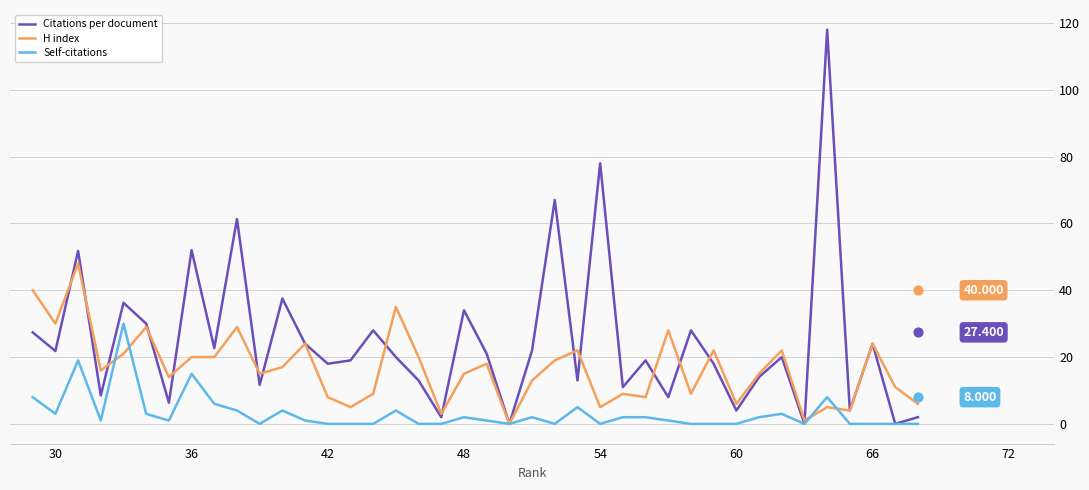

Which series has the largest Y range (max minus min)?

Citations per document